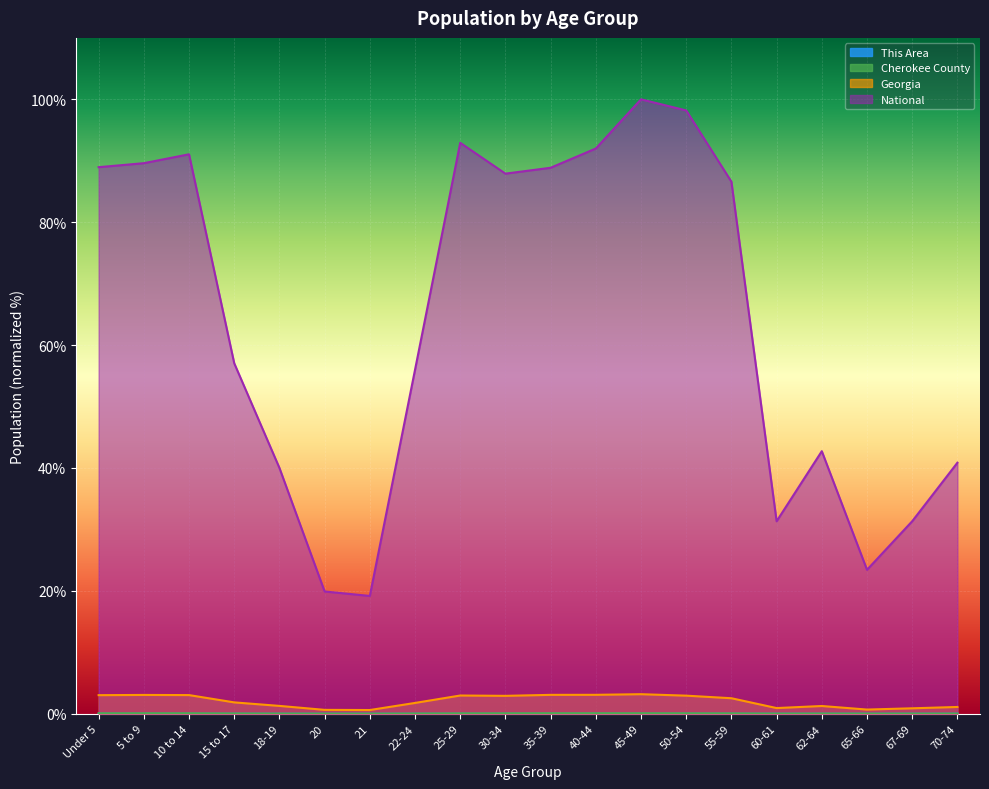

True or false: Cherokee County and This Area cross at least once.

False